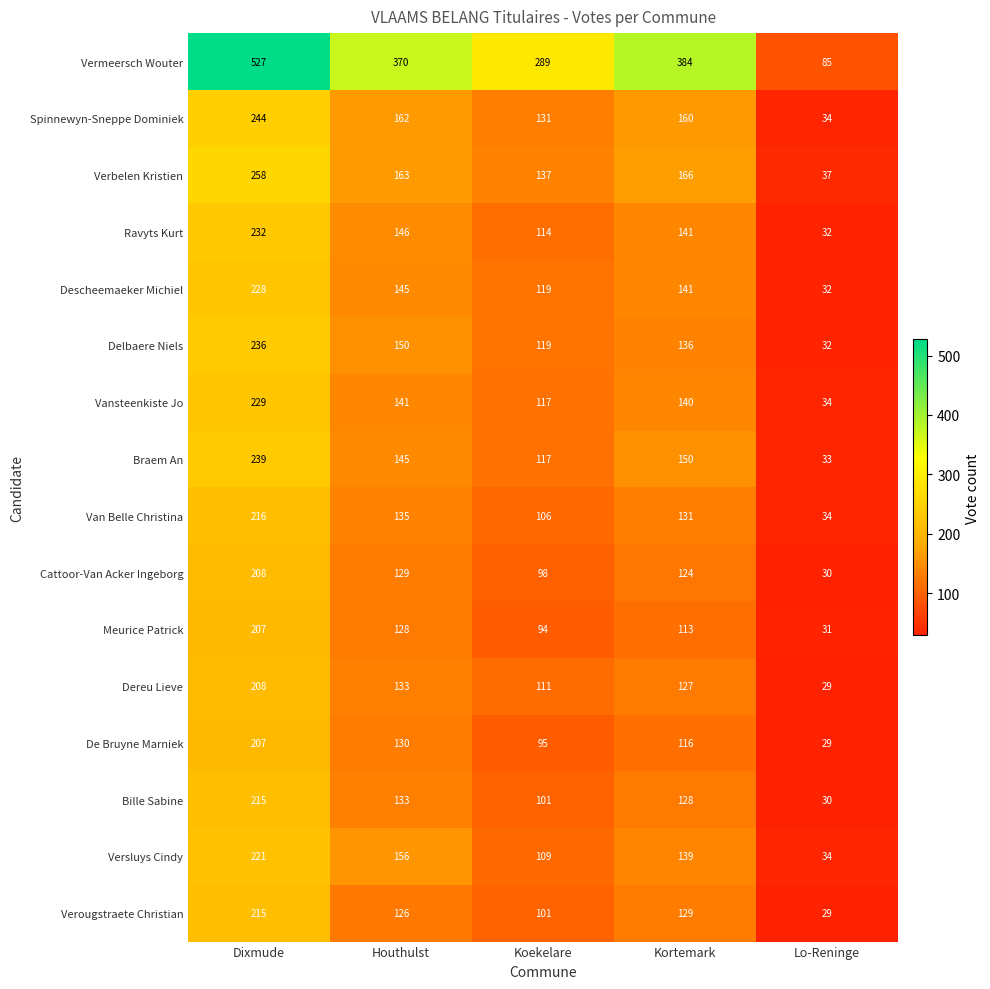

Which label corresponds to the smallest value in the chart?

Lo-Reninge